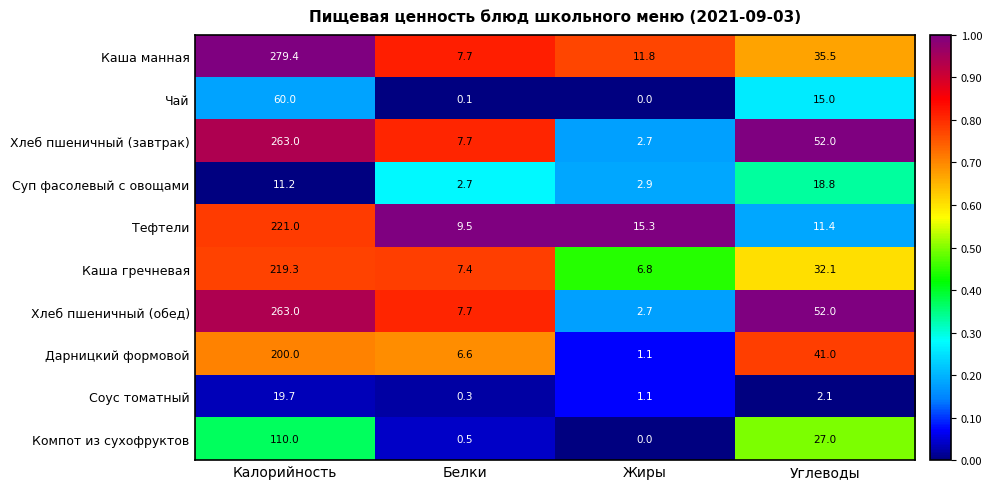

What is the average value of the Дарницкий формовой series?

62.2